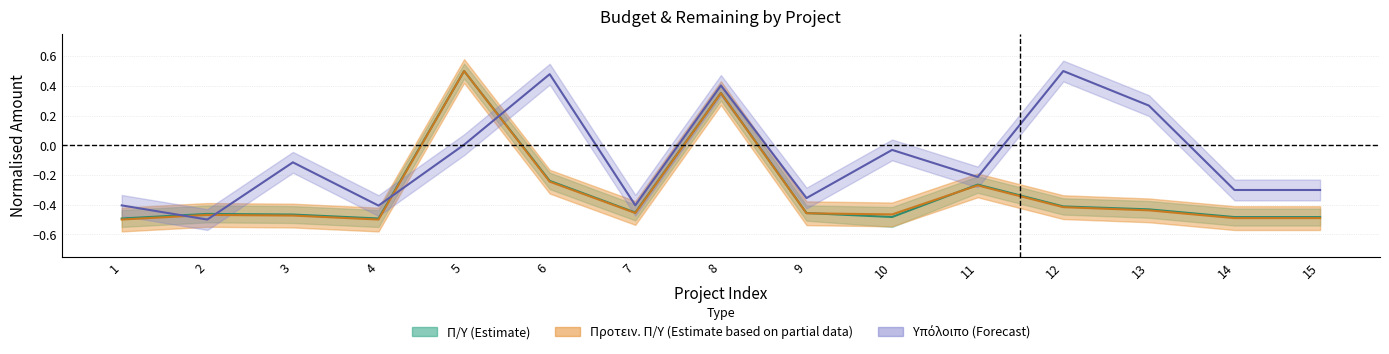

Which series changed the most between 5 and 6?

Π/Υ